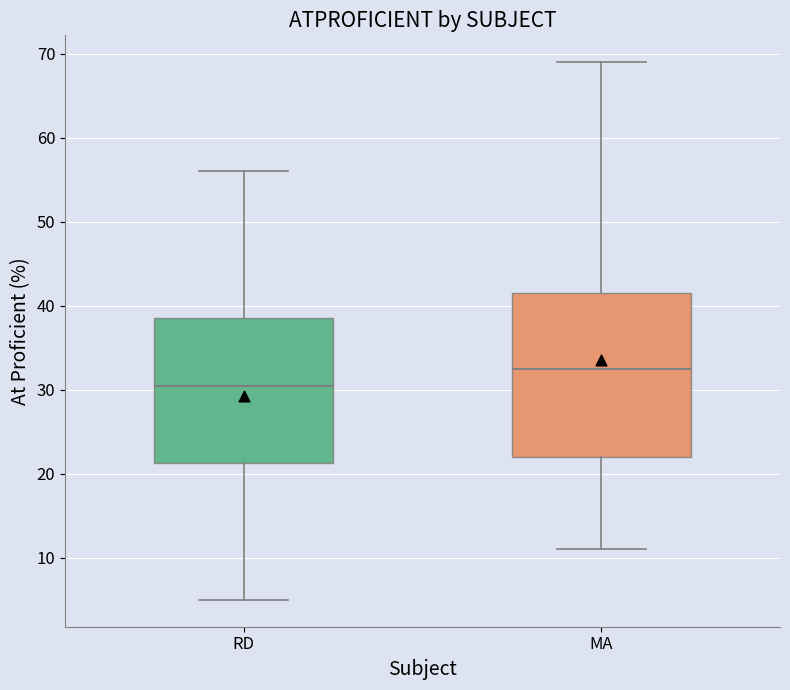

Reading left to right, read every box against the y-axis: the position of its median line, the range the box covers, and the ends of its whiskers. The values are not printed on the chart, so give them approximately, as read against the axis.

RD: median 31, box 21 to 39, whiskers 5 to 56
MA: median 33, box 22 to 42, whiskers 11 to 69